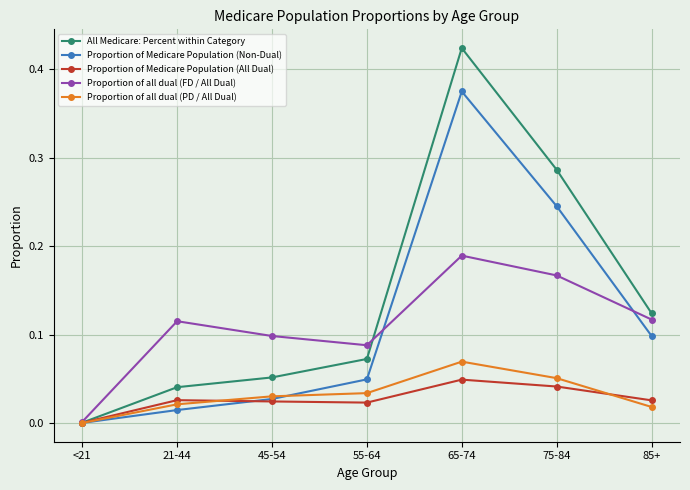

Is it true that Proportion of Medicare Population (All Dual) equals 0.0 at 75-84?

True